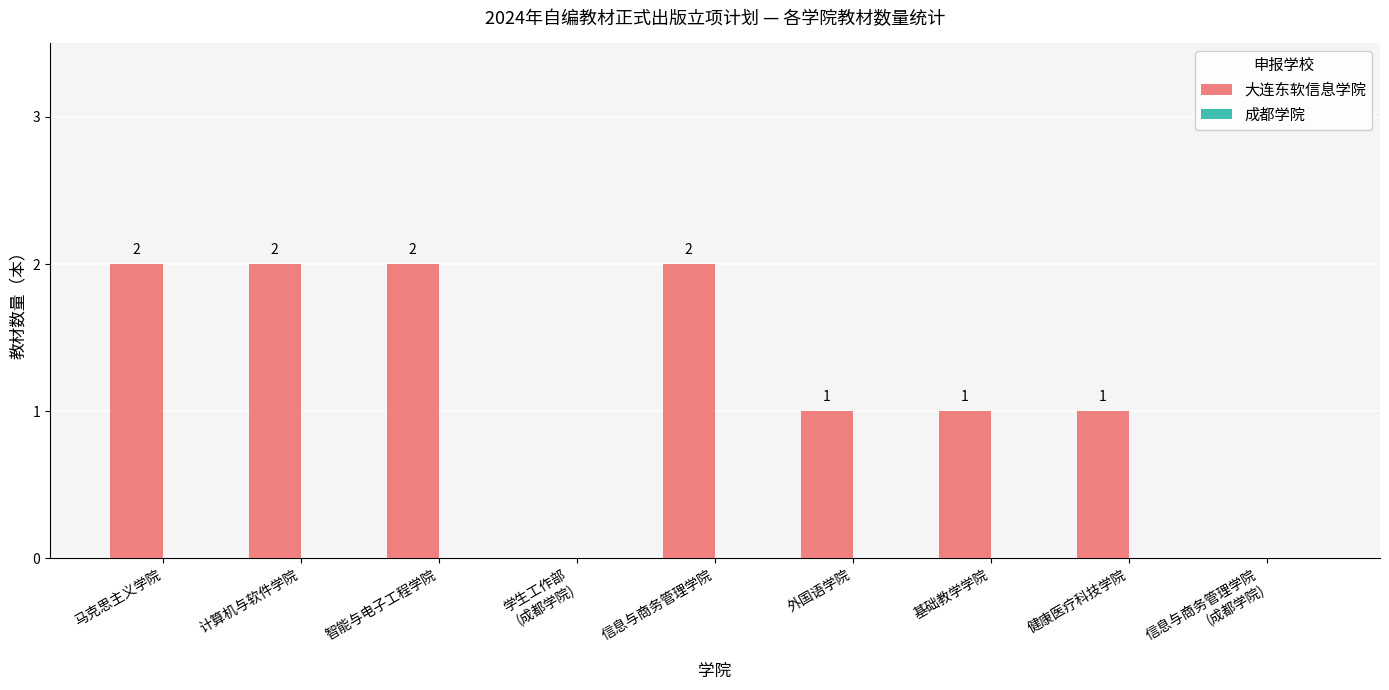

Between 健康医疗科技学院 and 马克思主义学院, which is larger?

马克思主义学院